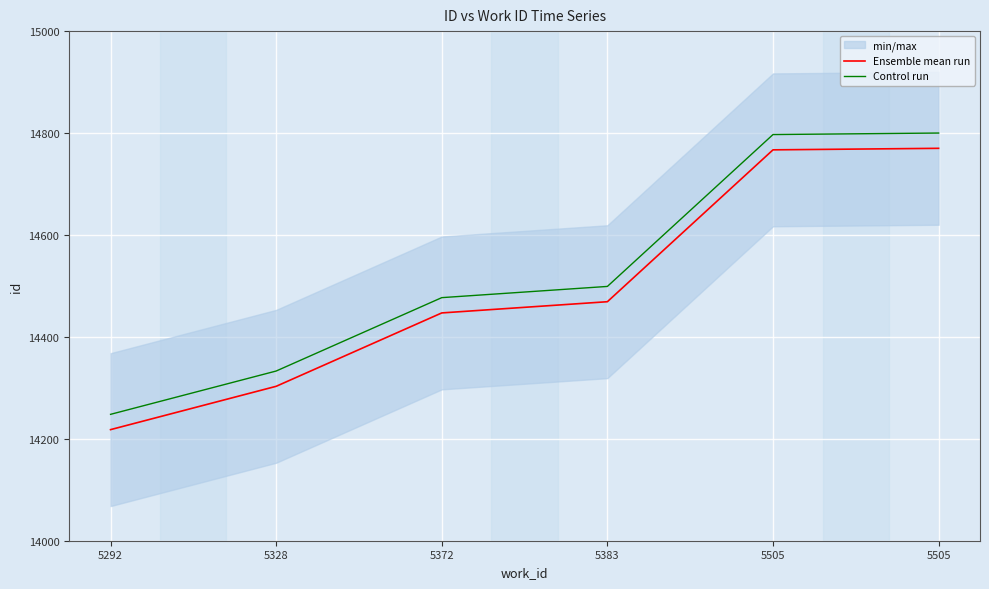

How many lines are shown in the chart?

2